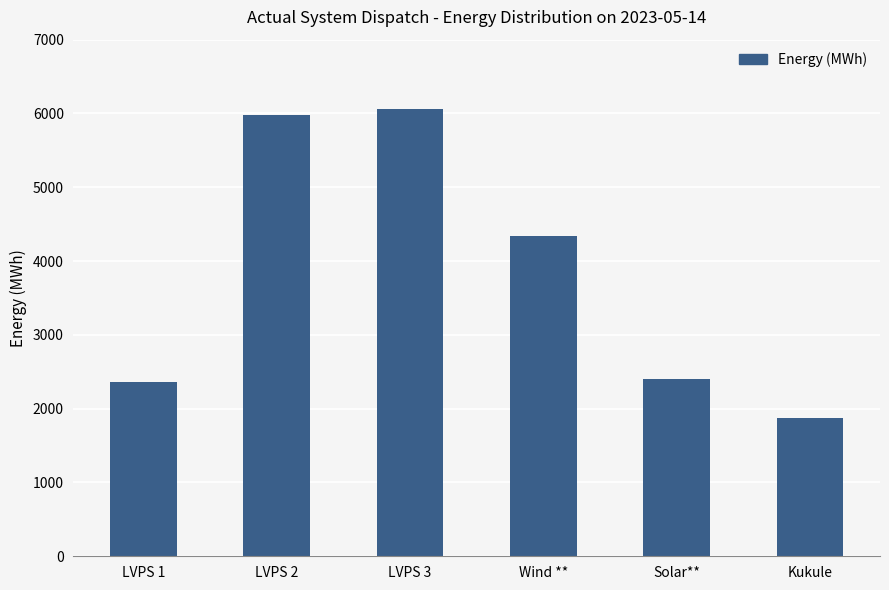

What is the approximate value at Kukule?

1870.6